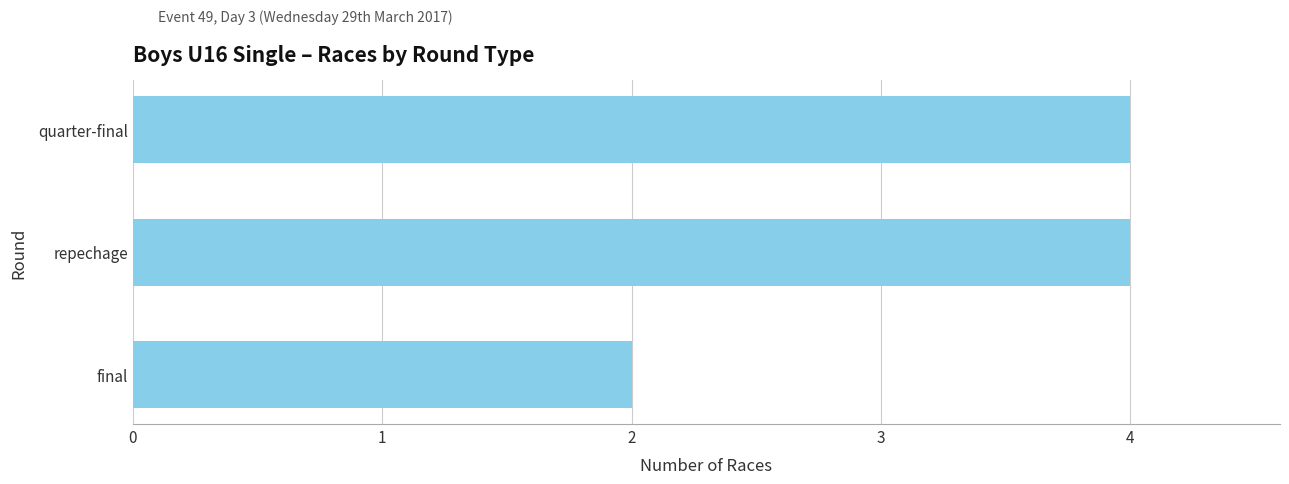

Reading top to bottom, transcribe all the data shown in this chart.

4	4	2